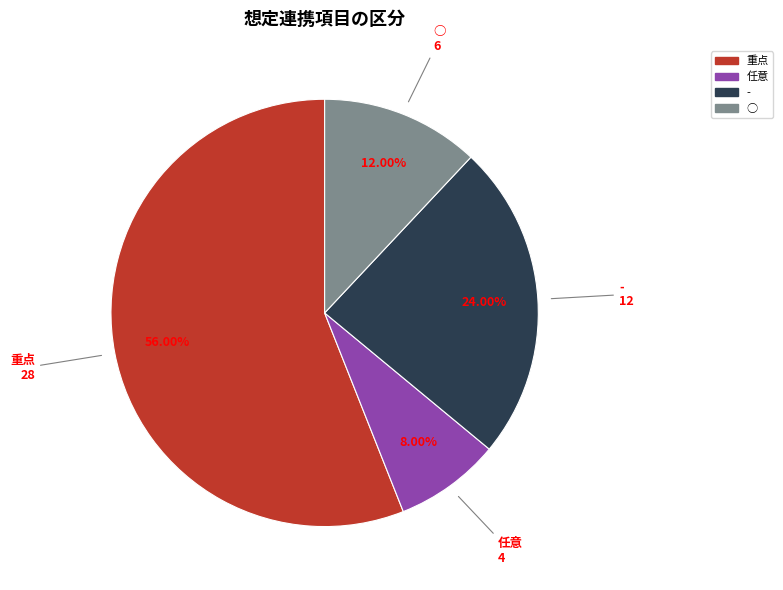

Between 任意 and ○, which is larger?

○